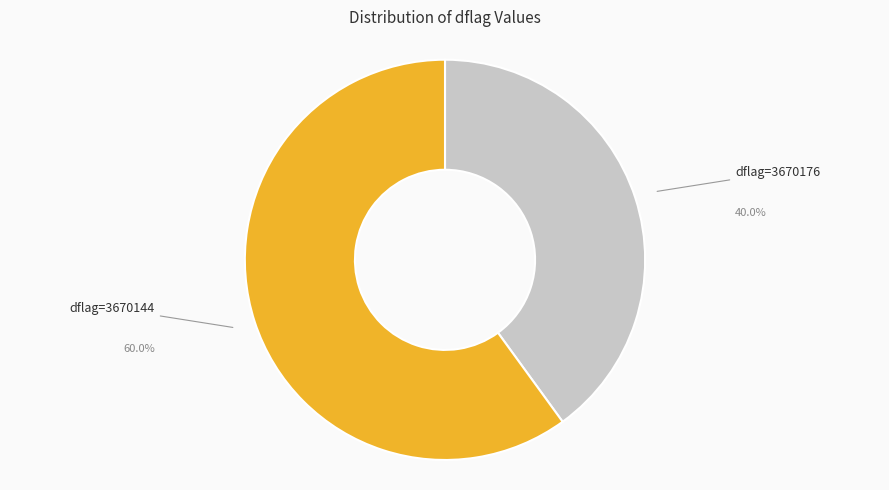

Which has a higher value, dflag=3670144 or dflag=3670176?

dflag=3670144